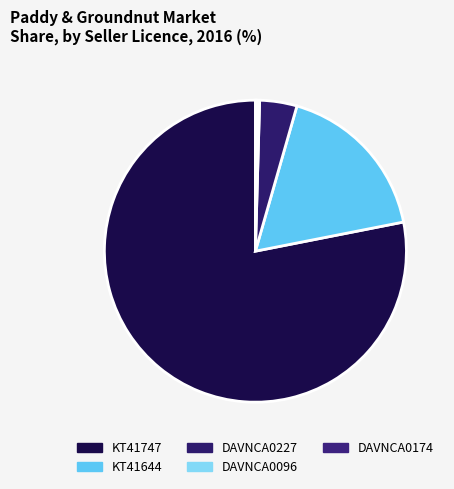

True or false: DAVNCA0227 accounts for 11% of the total.

False